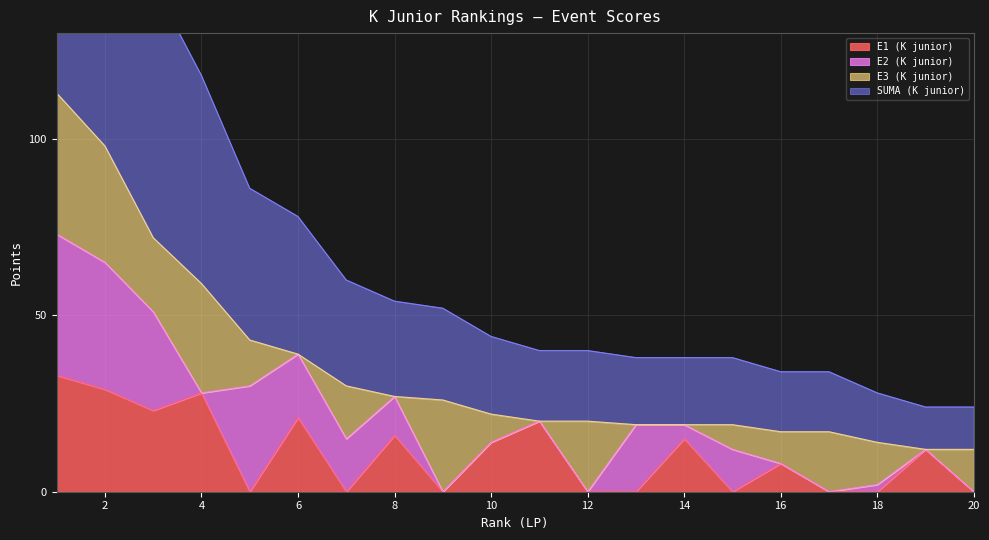

What value does the SUMA (K junior) series have at 4, to the nearest 10?

60